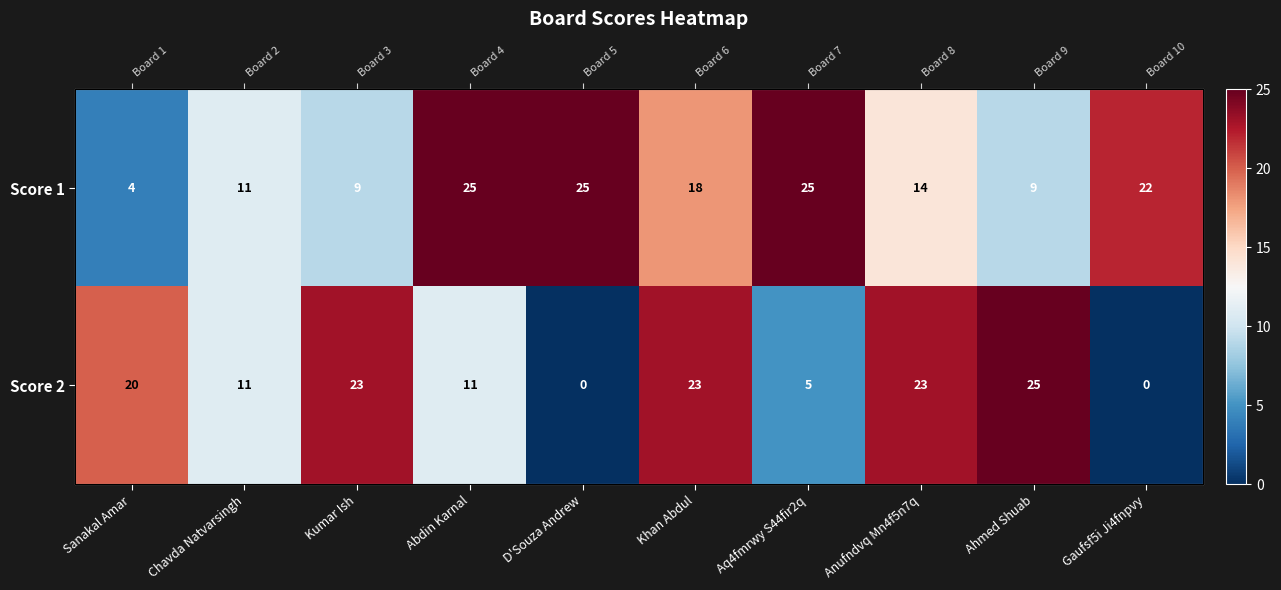

Between Sanakal Amar and Ahmed Shuab, which series saw the biggest shift?

Score 1